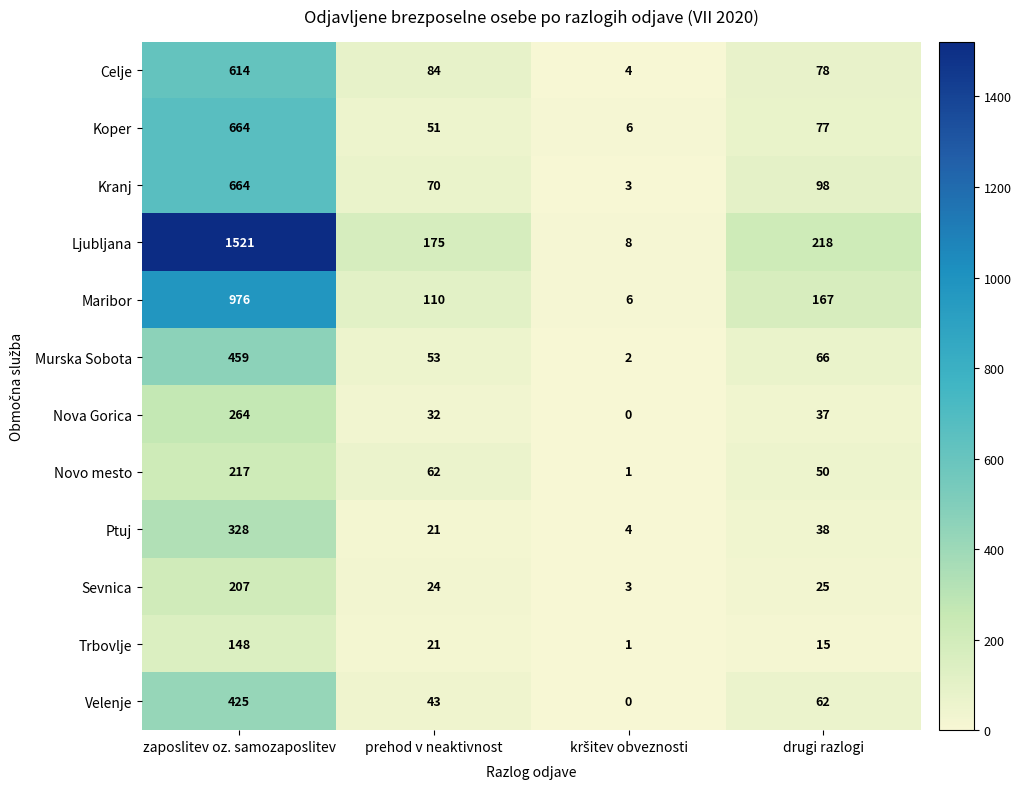

What is the difference between the maximum and minimum values in the Murska Sobota series?

457